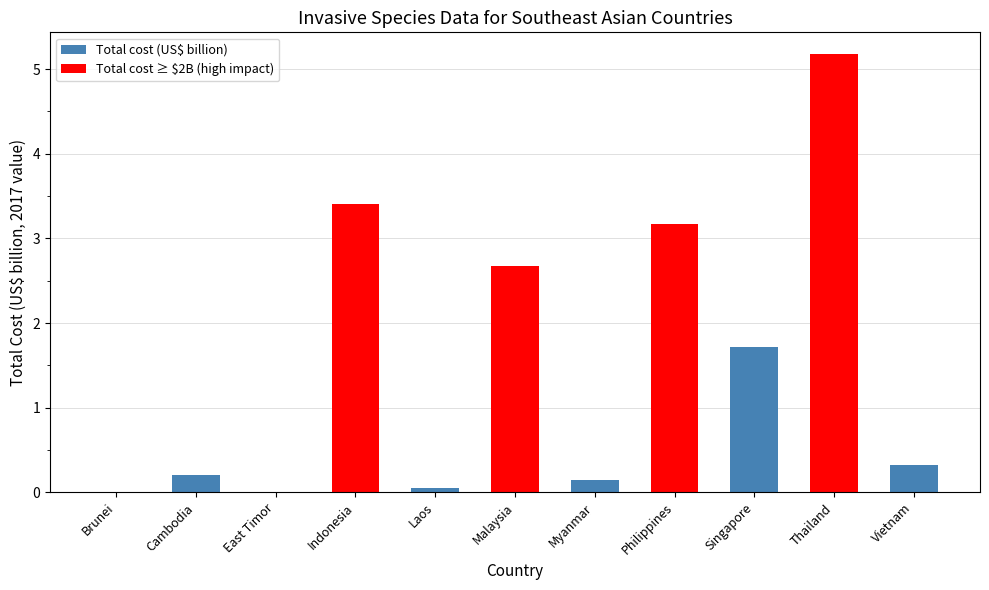

What is the sum of the values at Philippines and Cambodia?

3.4